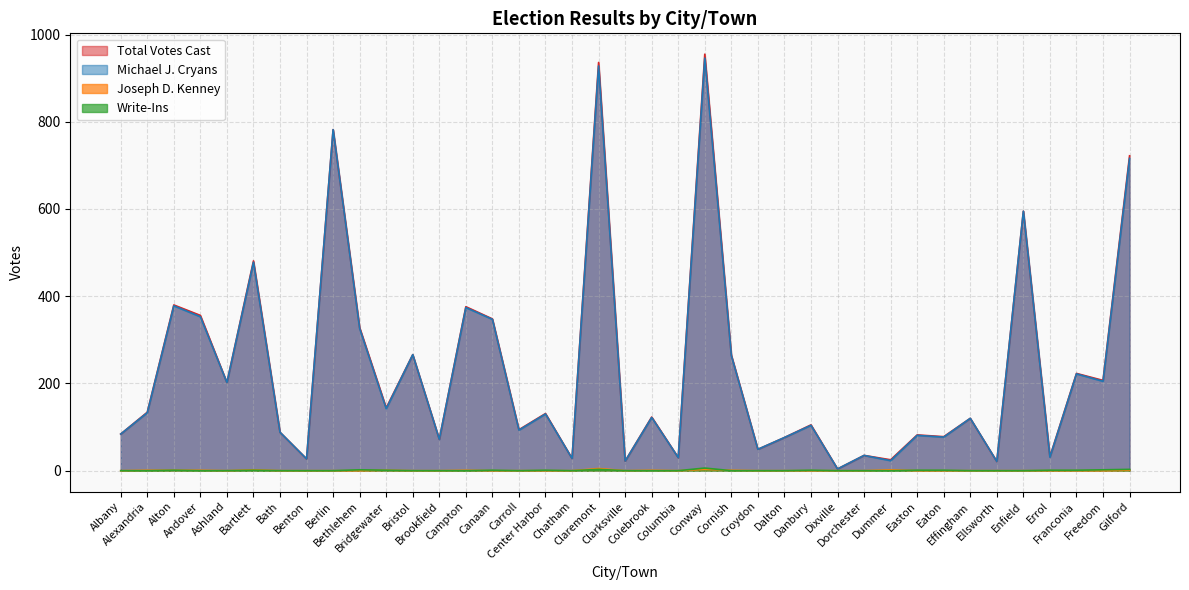

How many data points in Michael J. Cryans are above 122?

19